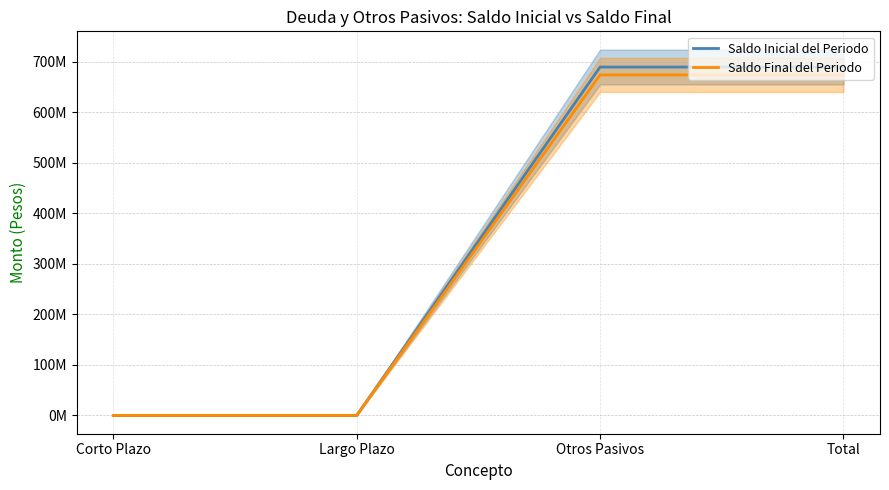

What is the label of the 2nd point from the right?

Otros Pasivos